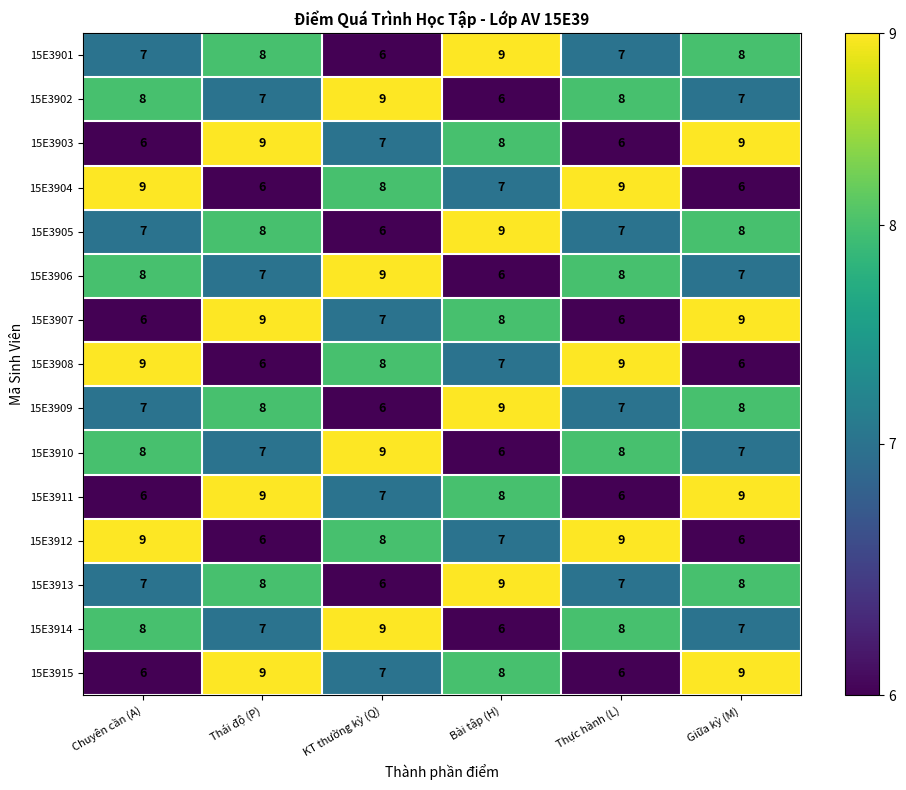

What is the average value of the 15E3904 series?

8